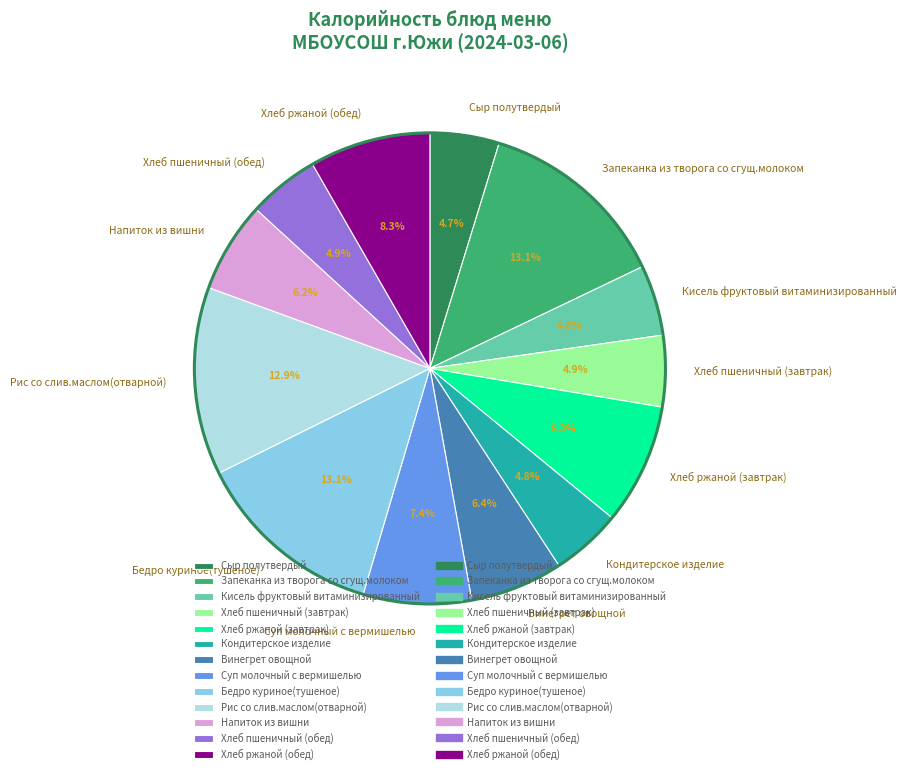

To the nearest percent, what percentage of the pie is Напиток из вишни?

6%